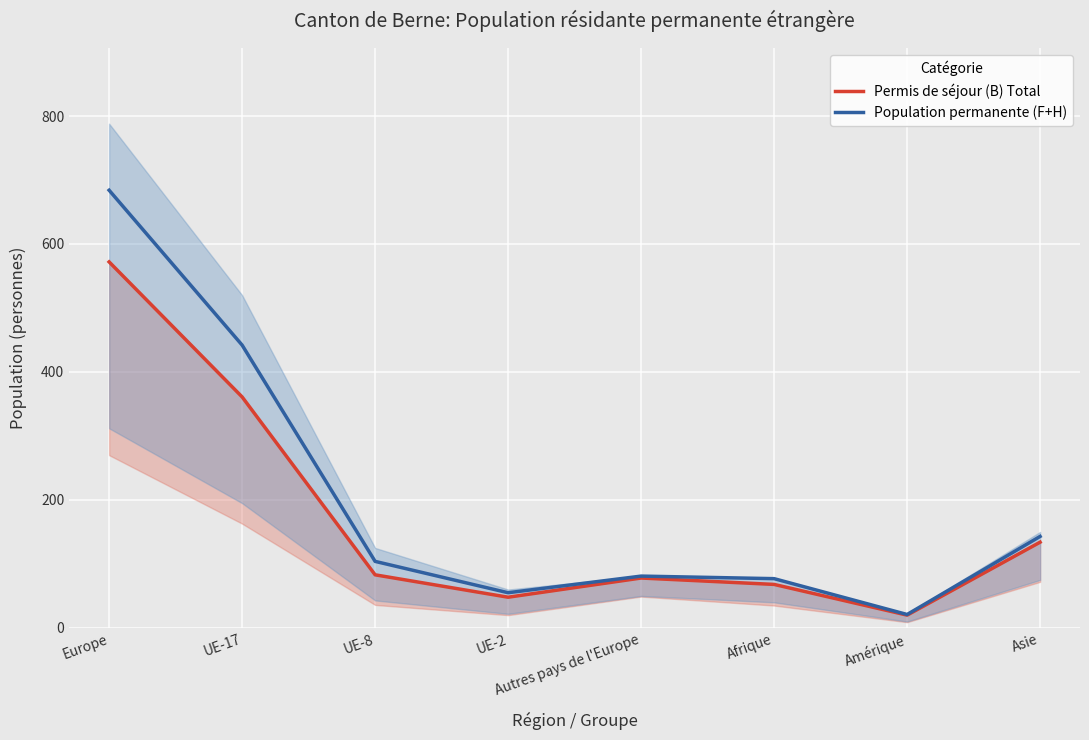

True or false: Permis de séjour (B) Total has a value of 48 at UE-2.

True